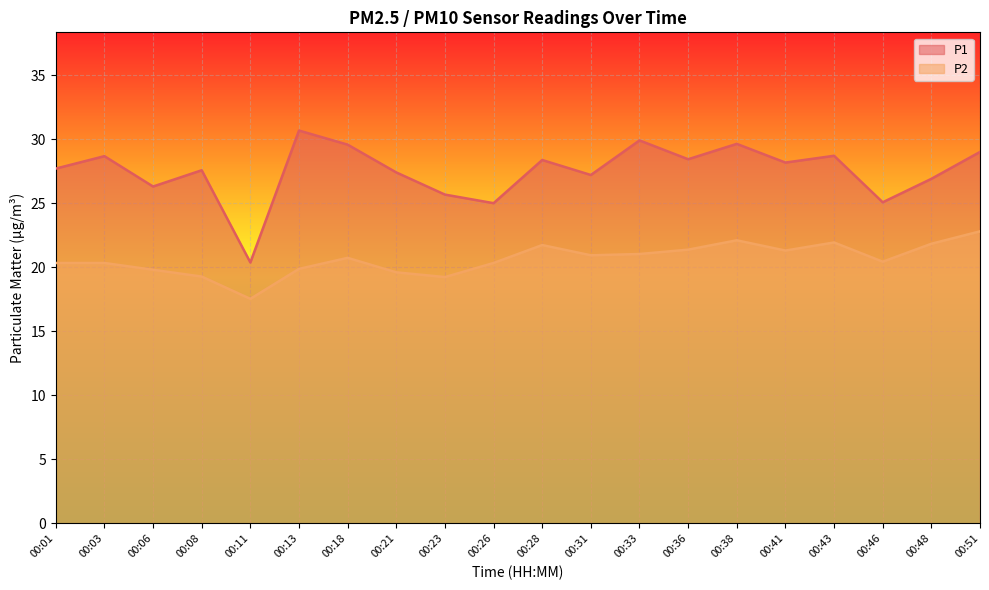

True or false: P1 and P2 intersect in this chart.

False